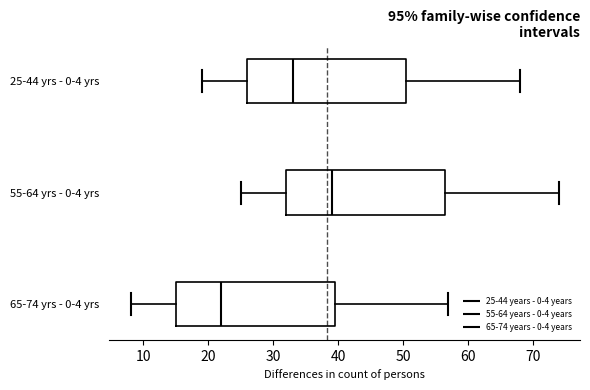

Which box's median line is the furthest to the left?

65-74 yrs - 0-4 yrs